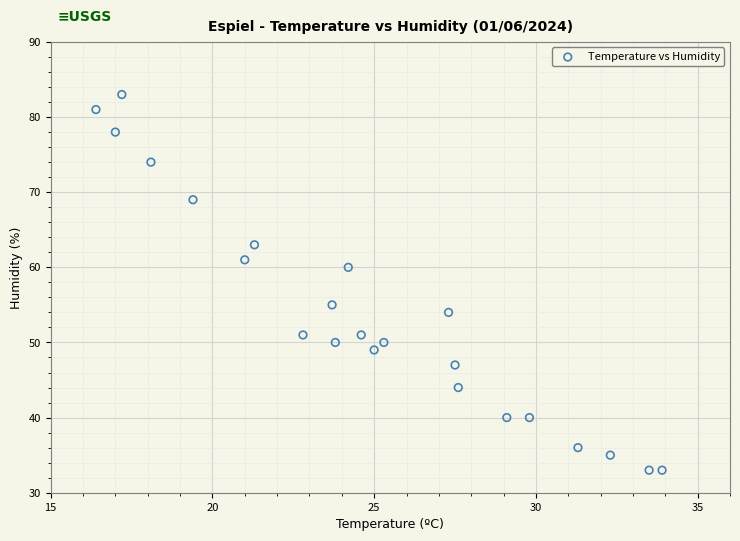

What Y value in the scatter plot is closest to 58?

60